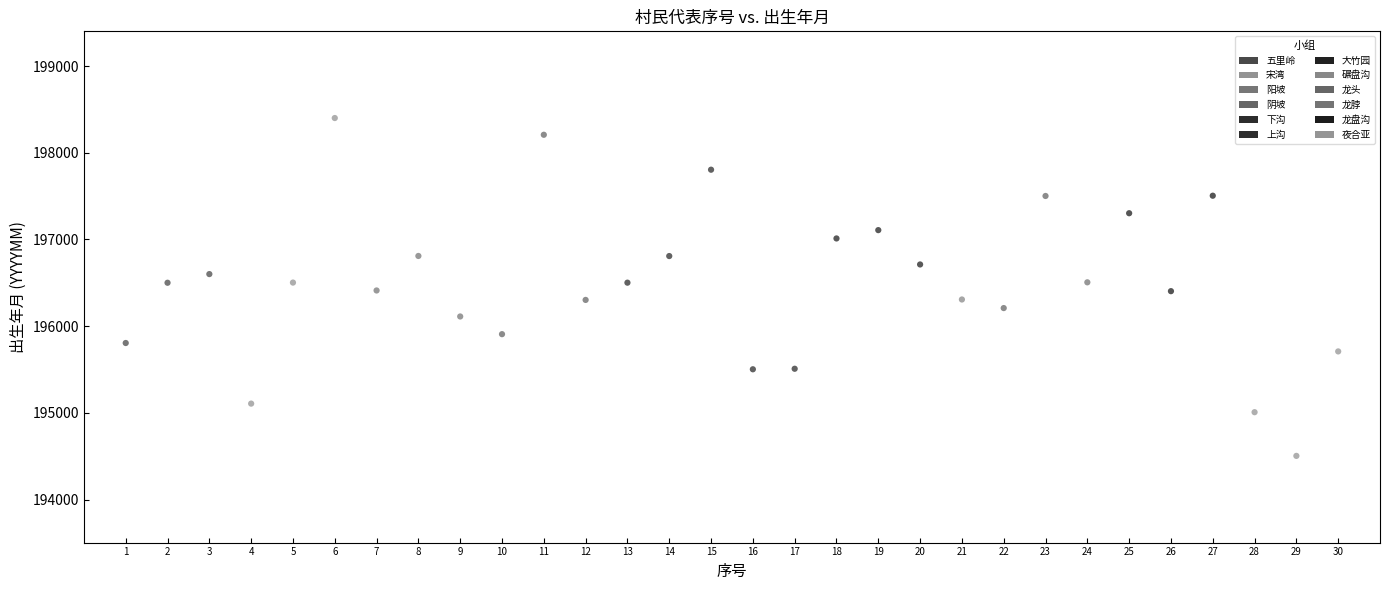

What is the range of X values (max minus min)?

29